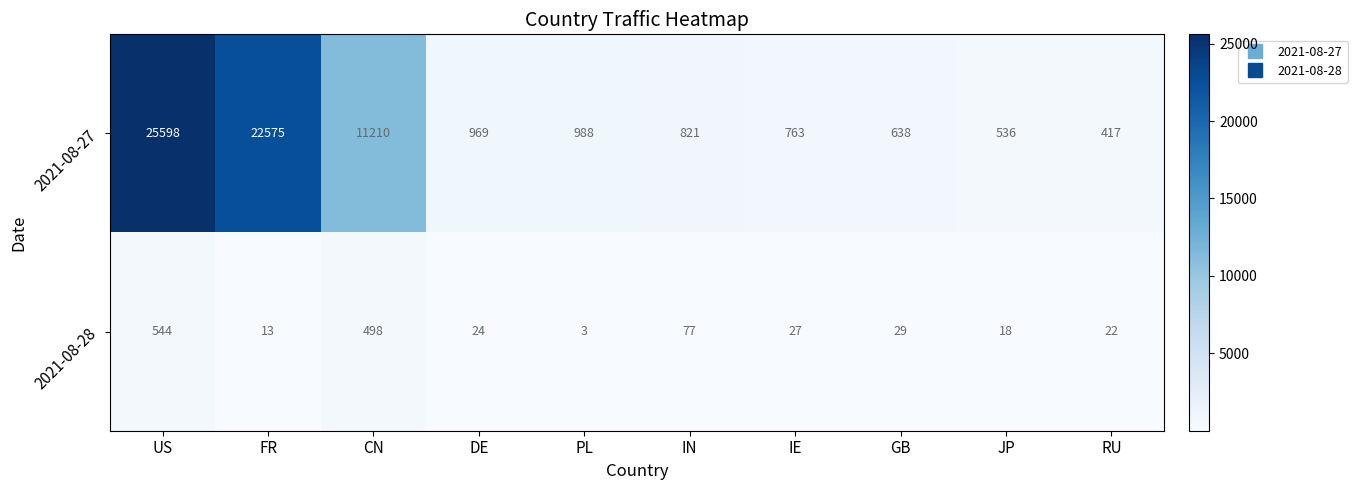

Where does the 2021-08-27 series first go above 969?

US